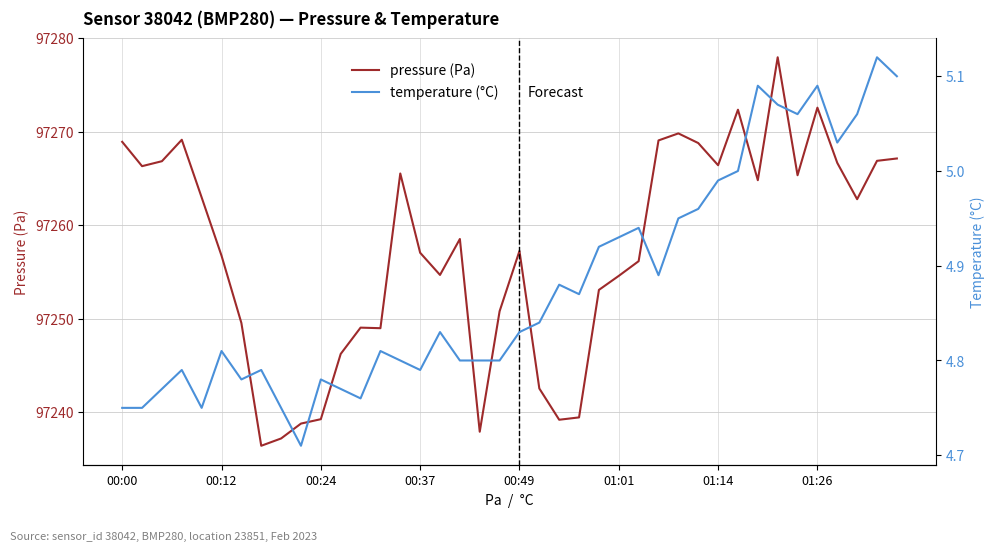

At which label does pressure (Pa) first exceed 97258?

00:00